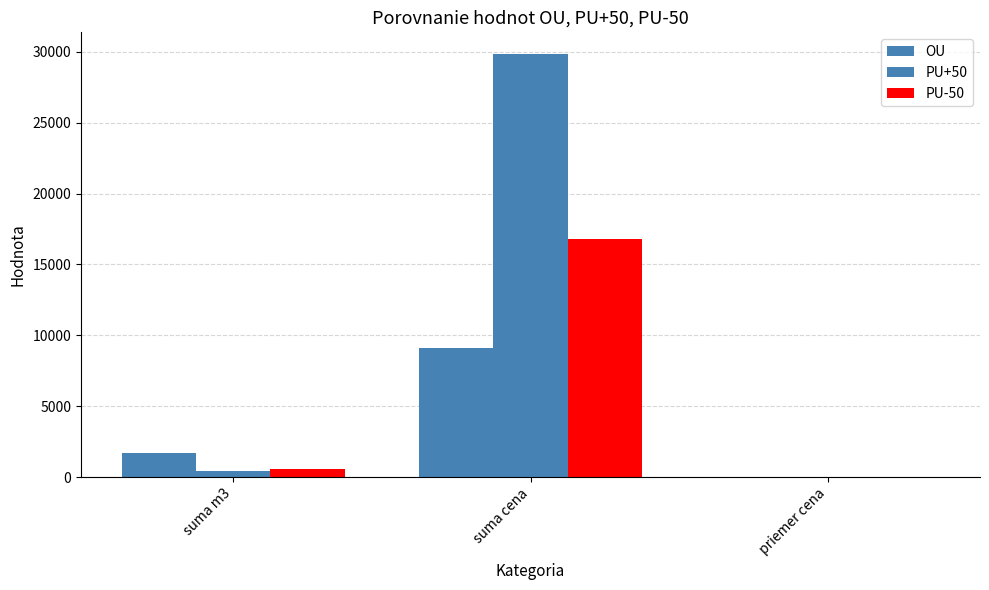

What is the label of the 2nd bar from the left?

suma cena